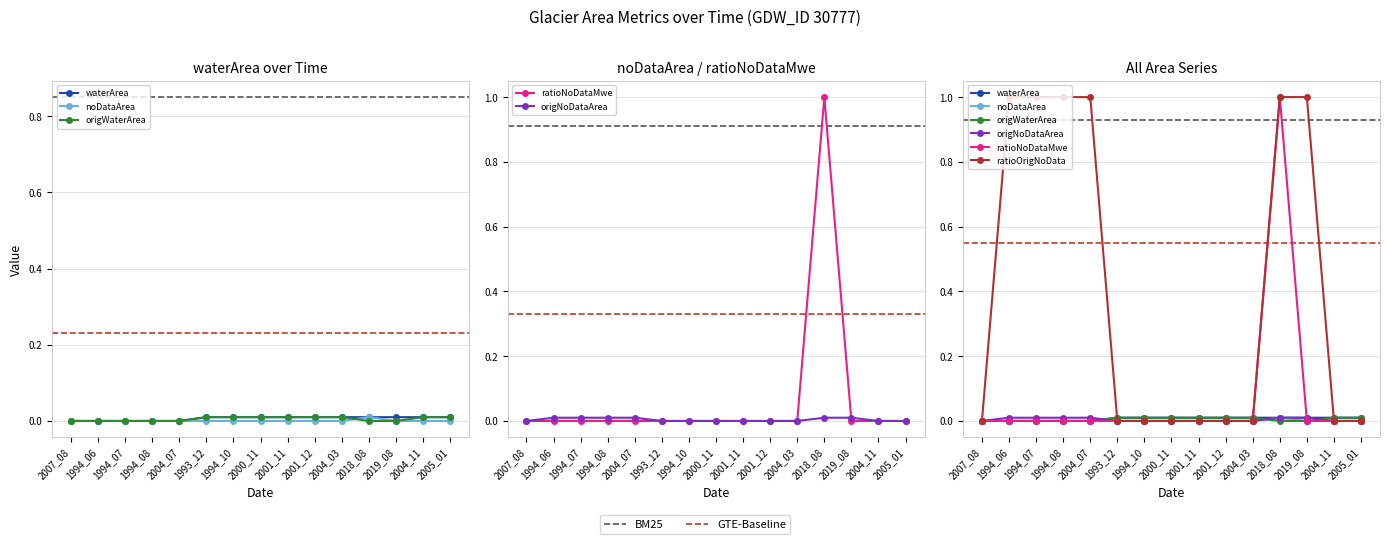

Rank the series at 2004_07 from lowest to highest value.

waterArea, noDataArea, origWaterArea, ratioNoDataMwe, origNoDataArea, ratioOrigNoData